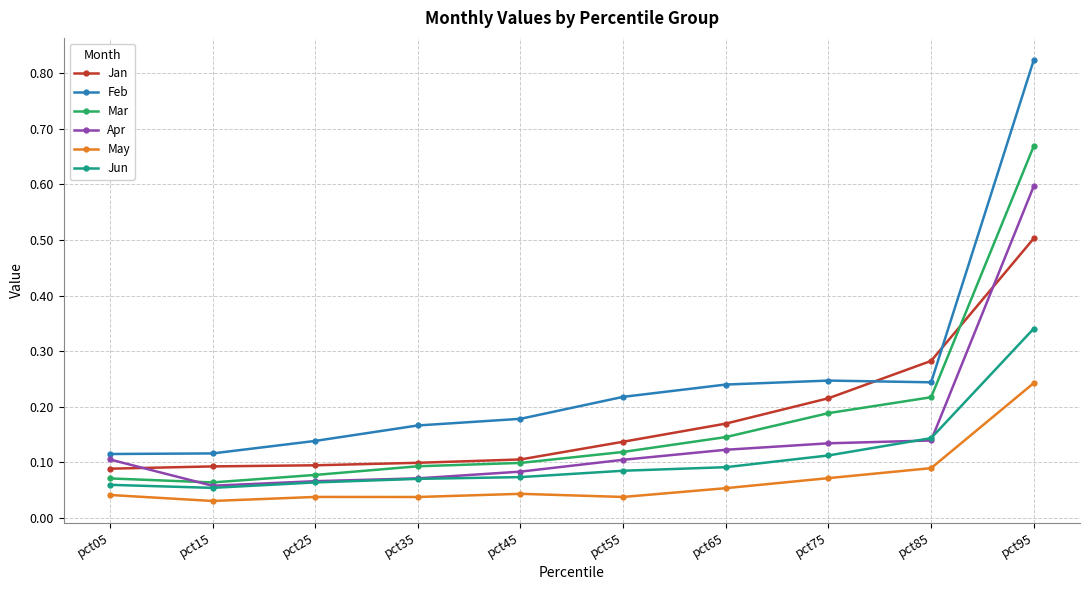

Count the May values in the range 0 to 1.

10